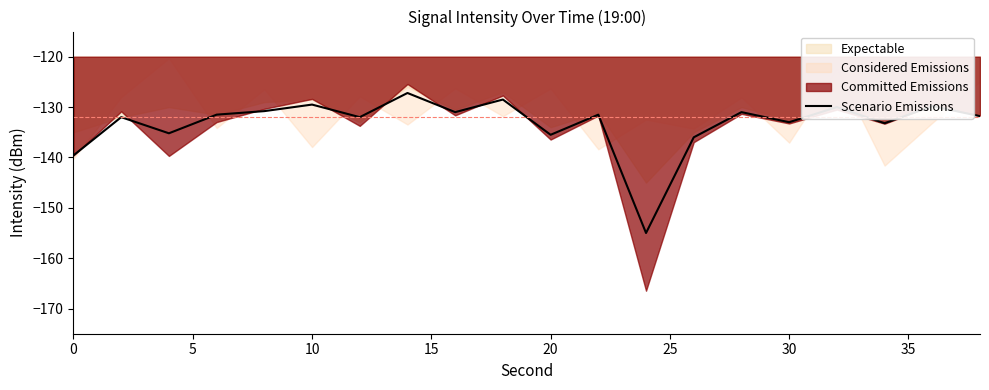

The value of Scenario Emissions at 0 is -139.6. True or false?

True